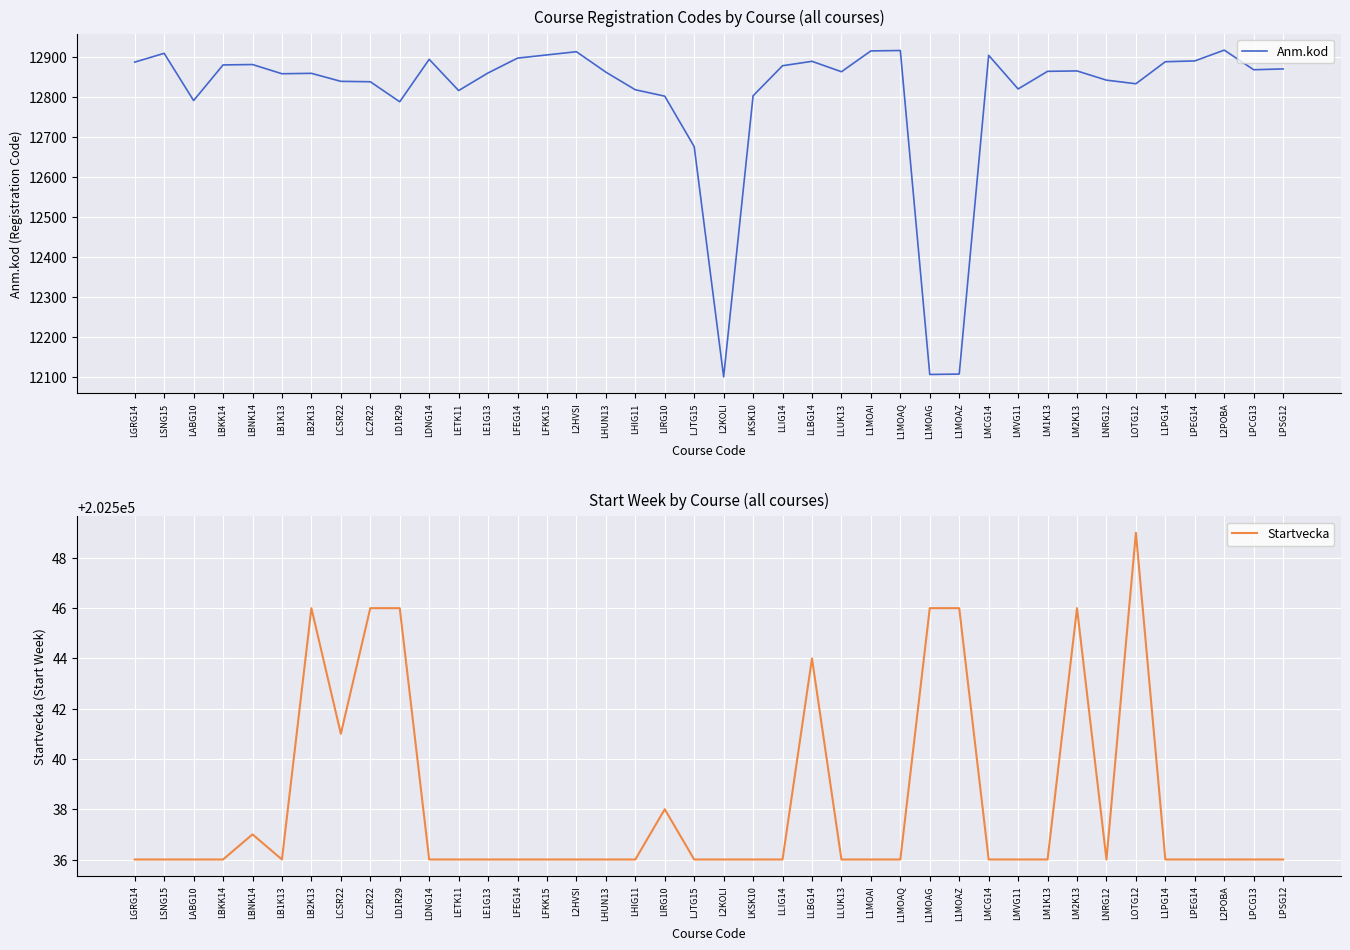

List the labels in order of Anm.kod value, smallest first.

L2KOLI, L1MOAG, L1MOAZ, LJTG15, LD1R29, LABG10, LIRG10, LKSK10, LETK11, LHIG11, LMVG11, LOTG12, LC2R22, LCSR22, LNRG12, LB1K13, LB2K13, LE1G13, LHUN13, LLUK13, LM1K13, LM2K13, LPCG13, LPSG12, LLIG14, LBKK14, LBNK14, LGRG14, L1PG14, LLBG14, LPEG14, LDNG14, LFEG14, LMCG14, LFKK15, LSNG15, L2HVSI, L1MOAI, L1MOAQ, L2POBA